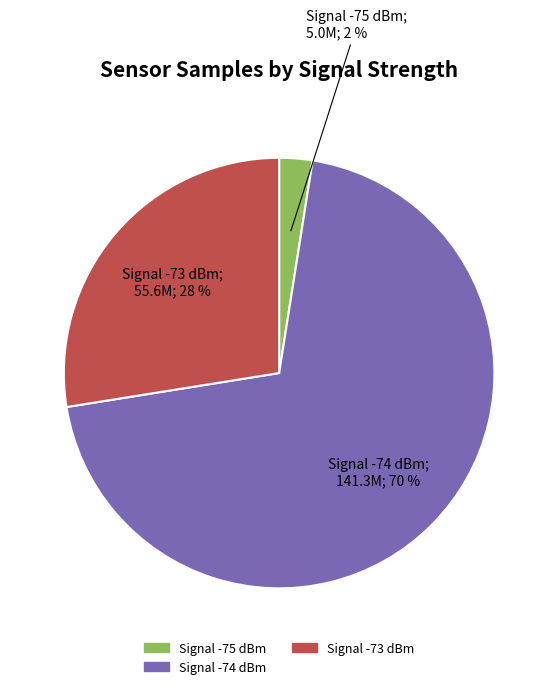

Does any single category account for the majority?

Yes